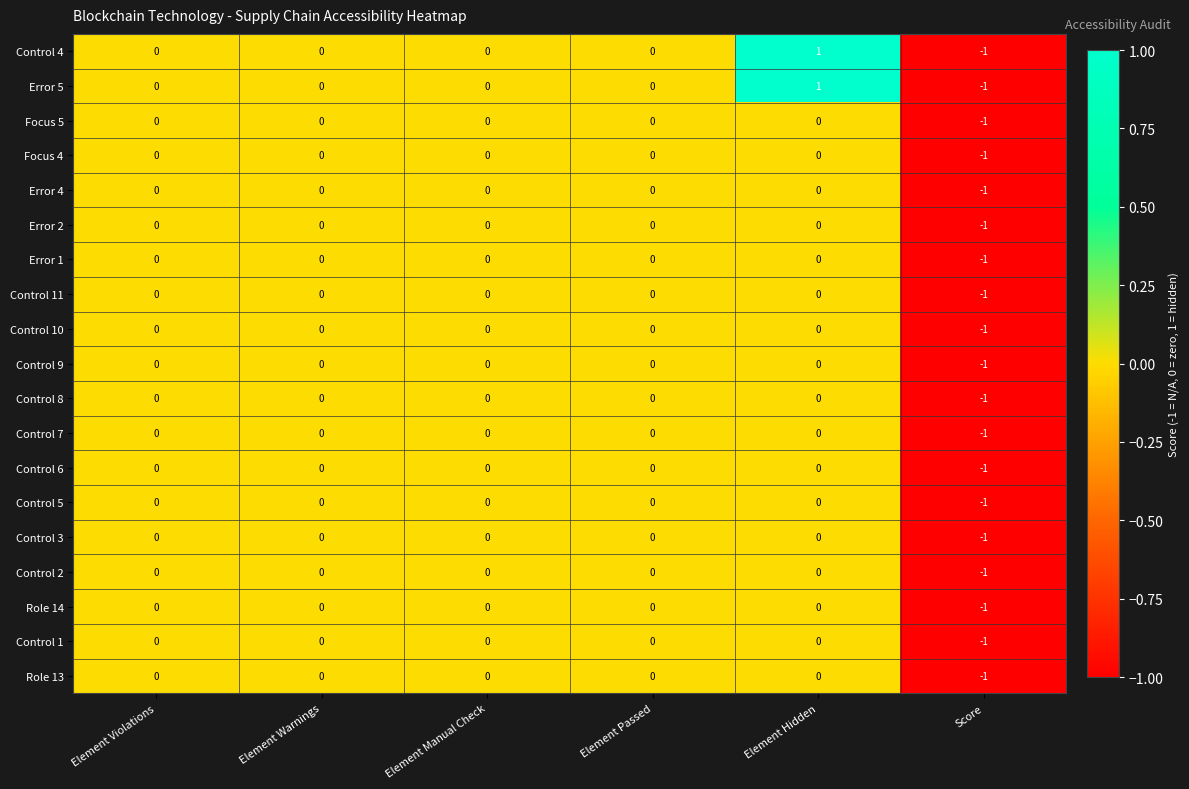

Which category has the highest value across all series?

Element Hidden